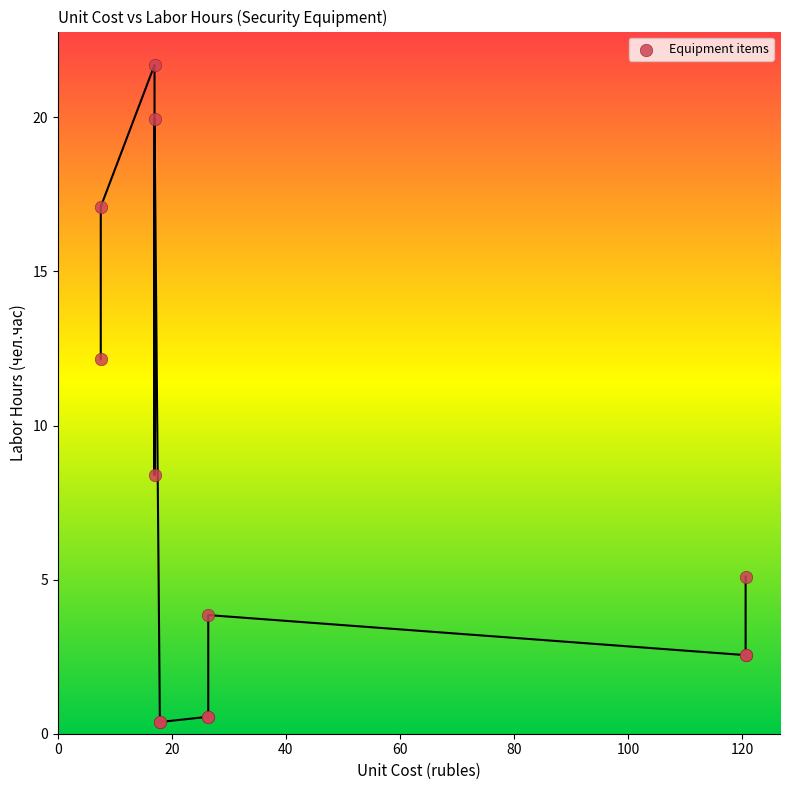

What Y value in the scatter plot is closest to 11?

12.2